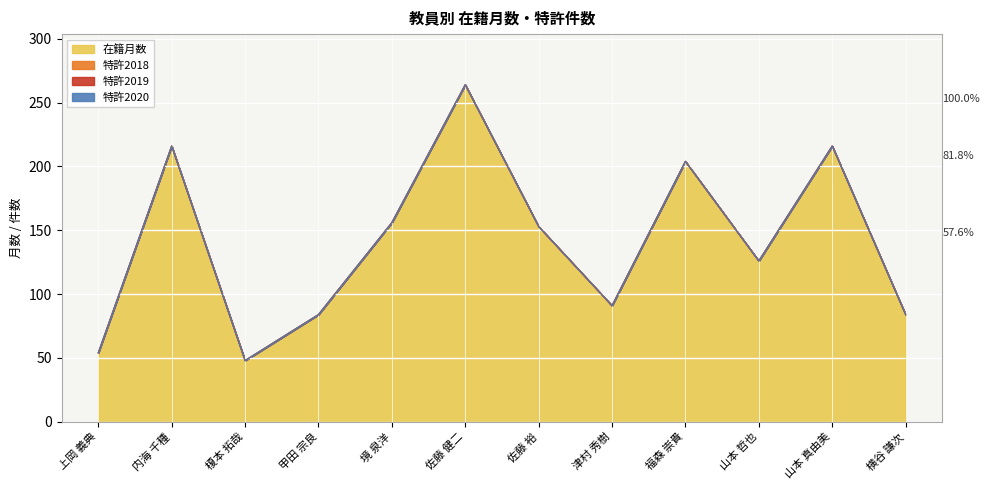

Is the value of 特許2020 at 津村 秀樹 greater than the value of 特許2019 at 上岡 義典?

No